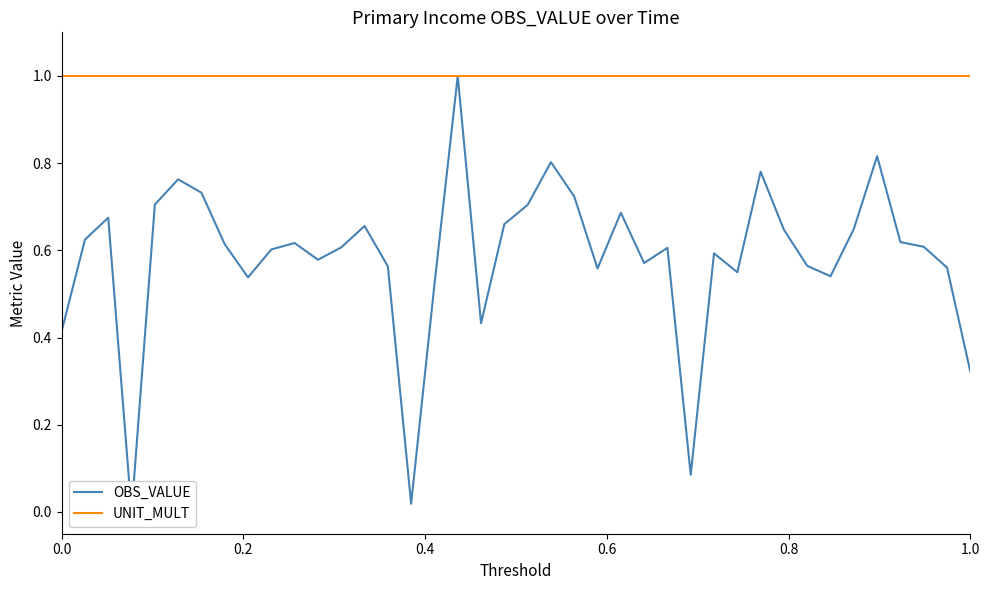

What is the highest value of the OBS_VALUE series?

1.0